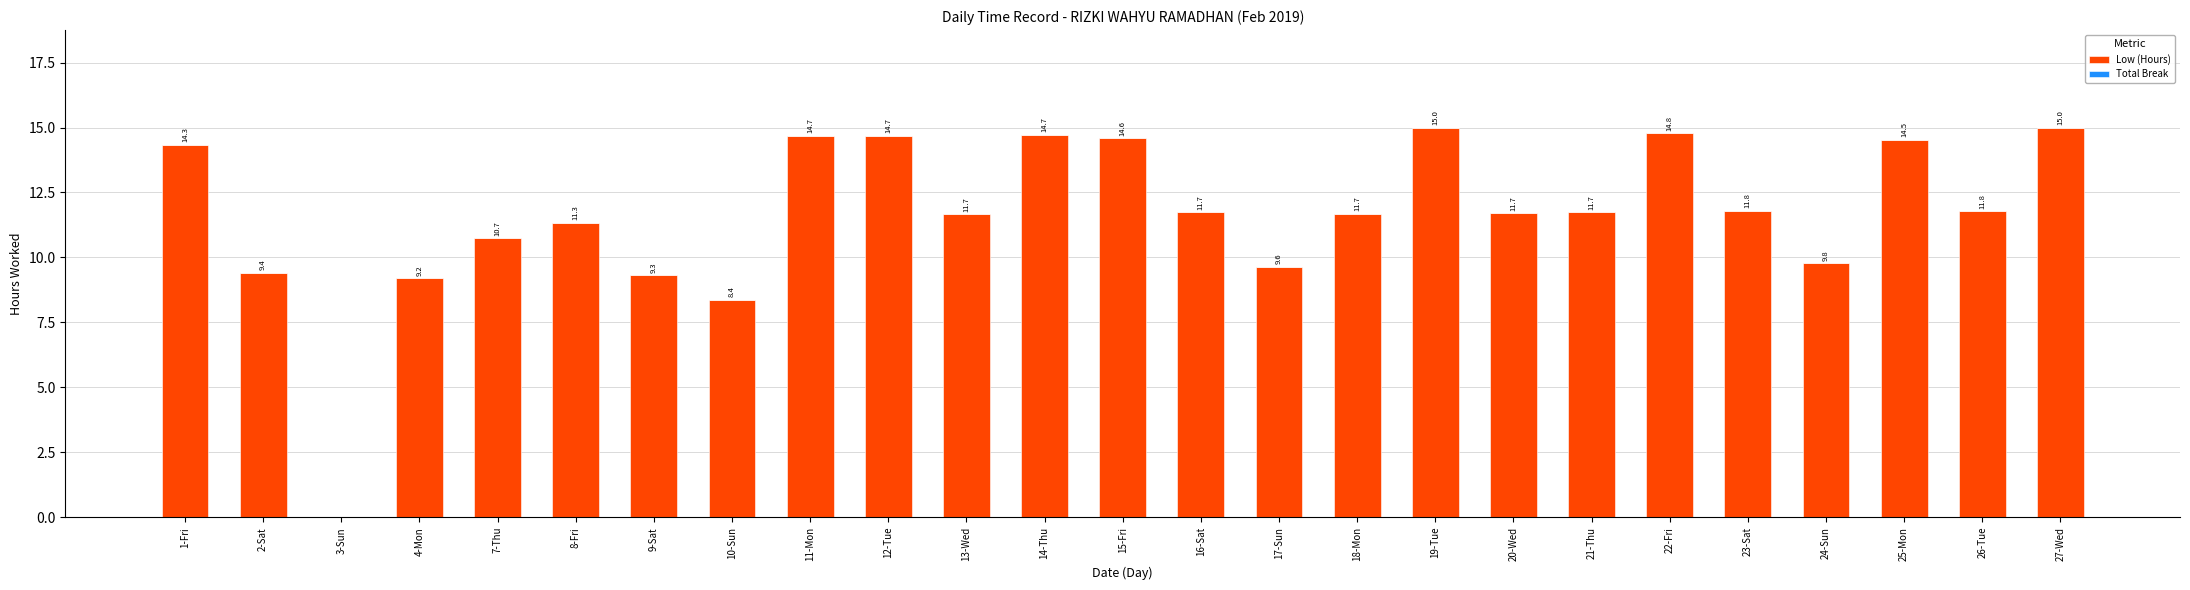

What is the ratio of the value at 4-Mon to the value at 18-Mon?

0.8